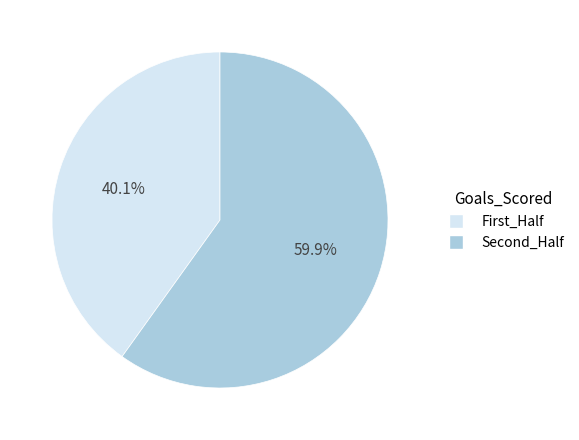

Which category has the smallest portion of the pie?

First_Half